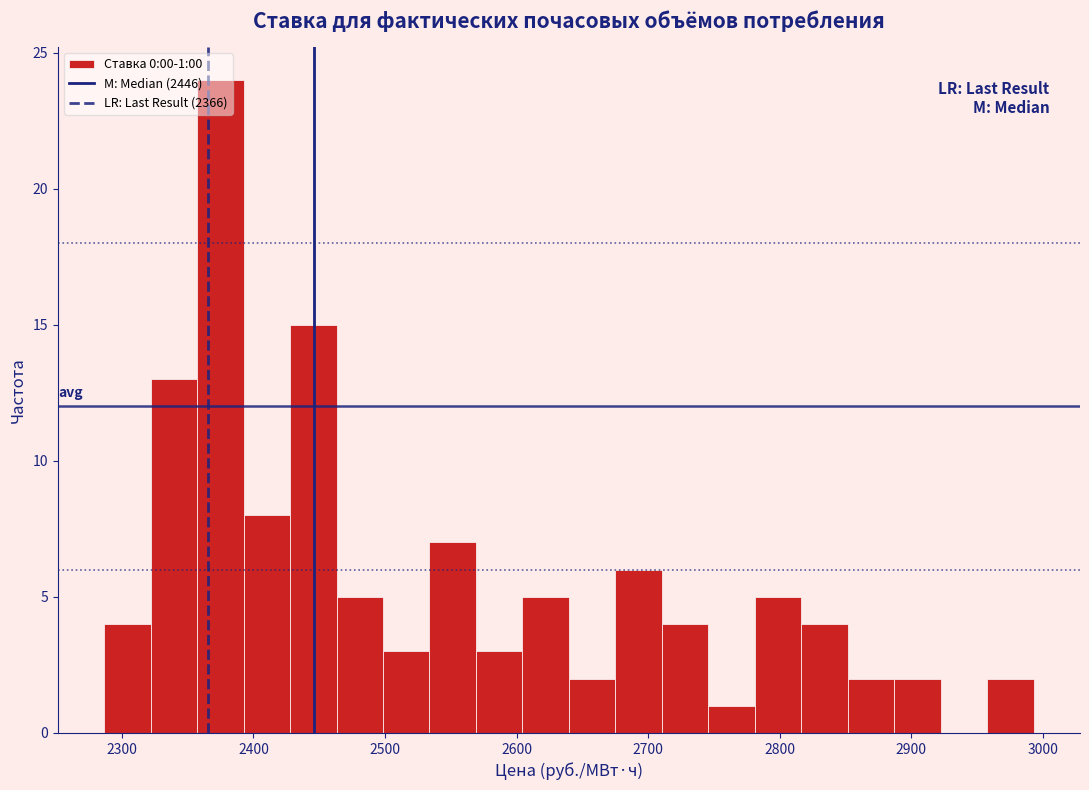

Around what value on the x-axis is the tallest bar? Give the approximate position of its centre, as read against the axis.

2370